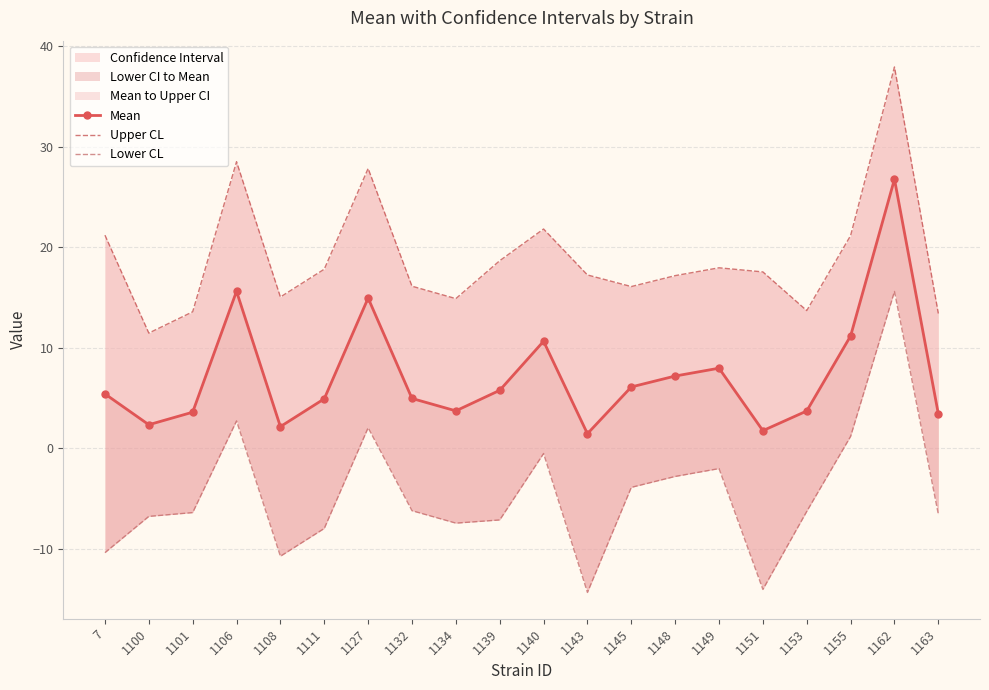

Reading right to left, what are all the values shown in this chart?

Mean: 1163=3.4	1162=26.8	1155=11.2	1153=3.7	1151=1.7	1149=8.0	1148=7.2	1145=6.1	1143=1.4	1140=10.6	1139=5.8	1134=3.7	1132=5.0	1127=14.9	1111=4.9	1108=2.1	1106=15.6	1101=3.6	1100=2.3	7=5.4
Upper CL: 1163=13.4	1162=37.9	1155=21.2	1153=13.7	1151=17.5	1149=17.9	1148=17.2	1145=16.1	1143=17.2	1140=21.8	1139=18.7	1134=14.9	1132=16.1	1127=27.8	1111=17.8	1108=15.0	1106=28.5	1101=13.6	1100=11.5	7=21.2
Lower CL: 1163=-6.6	1162=15.6	1155=1.2	1153=-6.3	1151=-14.0	1149=-2.0	1148=-2.8	1145=-3.9	1143=-14.3	1140=-0.5	1139=-7.1	1134=-7.5	1132=-6.2	1127=2.0	1111=-8.0	1108=-10.7	1106=2.7	1101=-6.4	1100=-6.8	7=-10.4